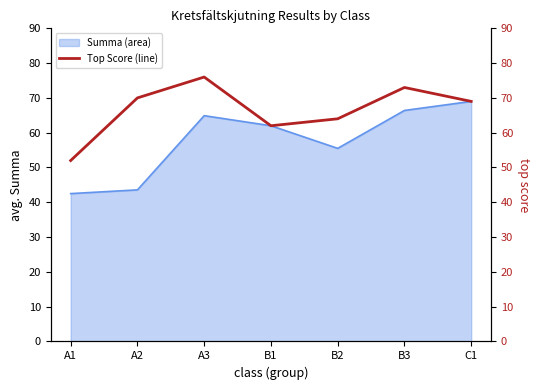

The Summa (area) series shows 55.5 at B2. True or false?

True